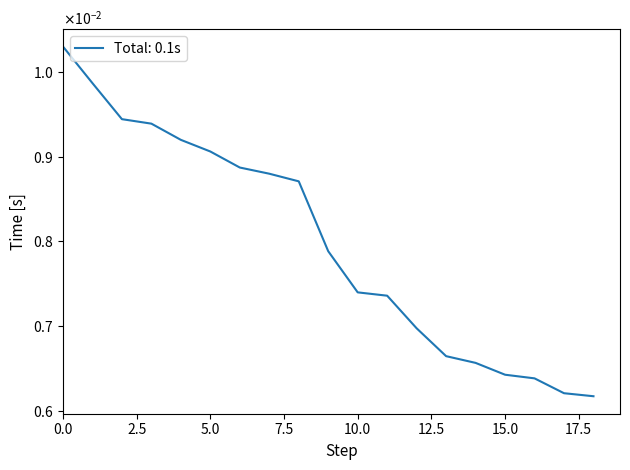

Does the chart have visible grid lines?

No